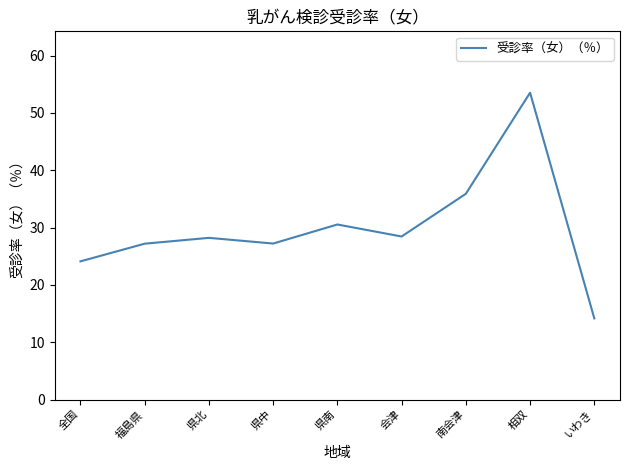

Does the chart have visible grid lines?

No